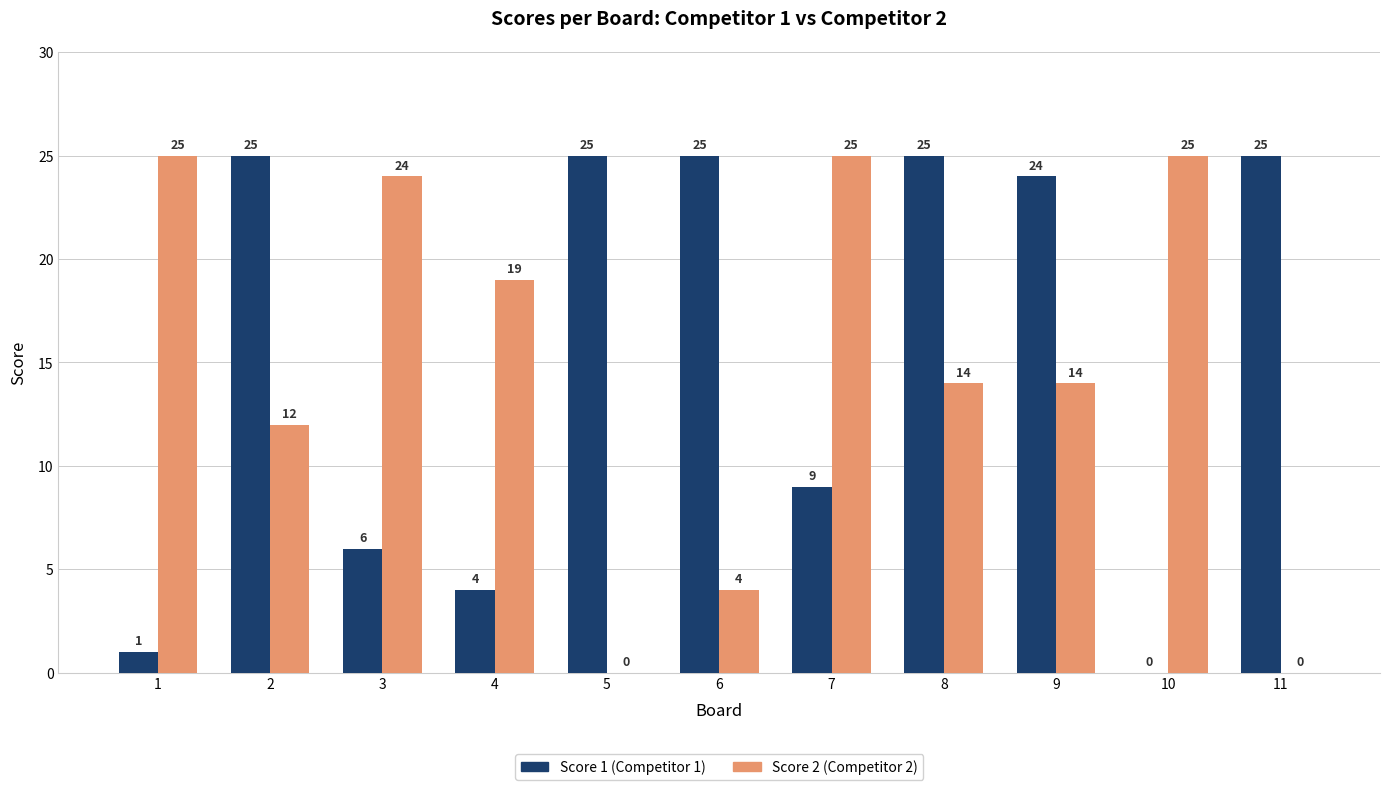

Count the number of categories in the chart.

11